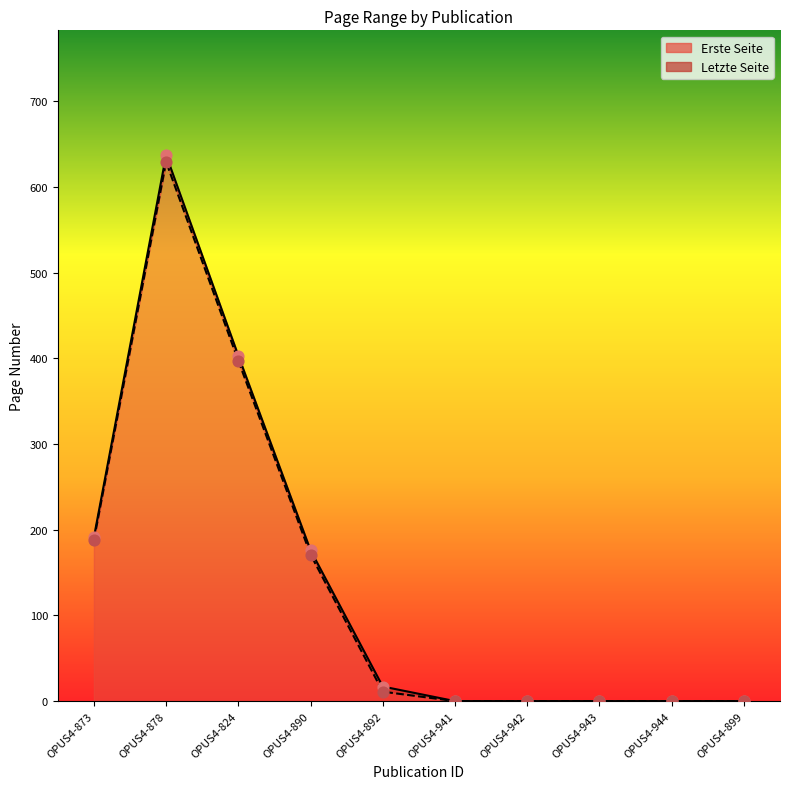

At which category is the sum across all series the highest?

OPUS4-878